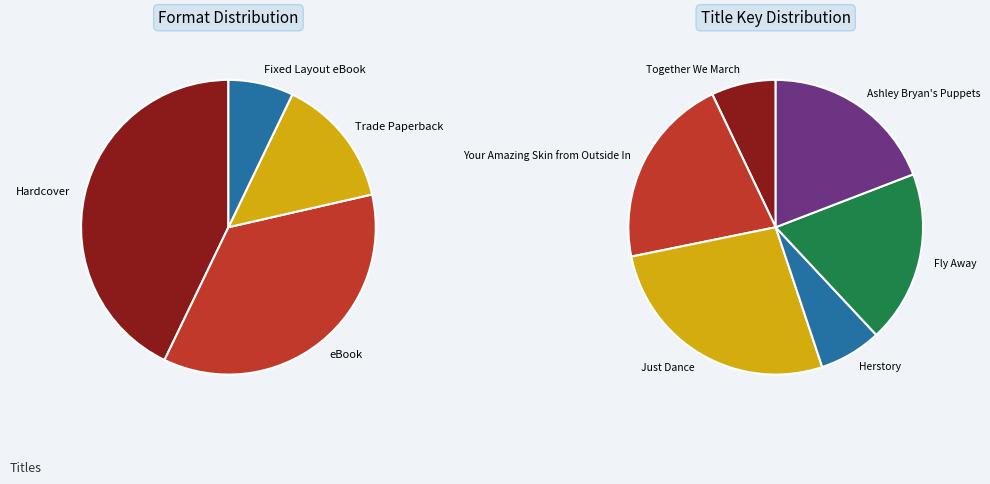

Is values the majority of the pie?

No